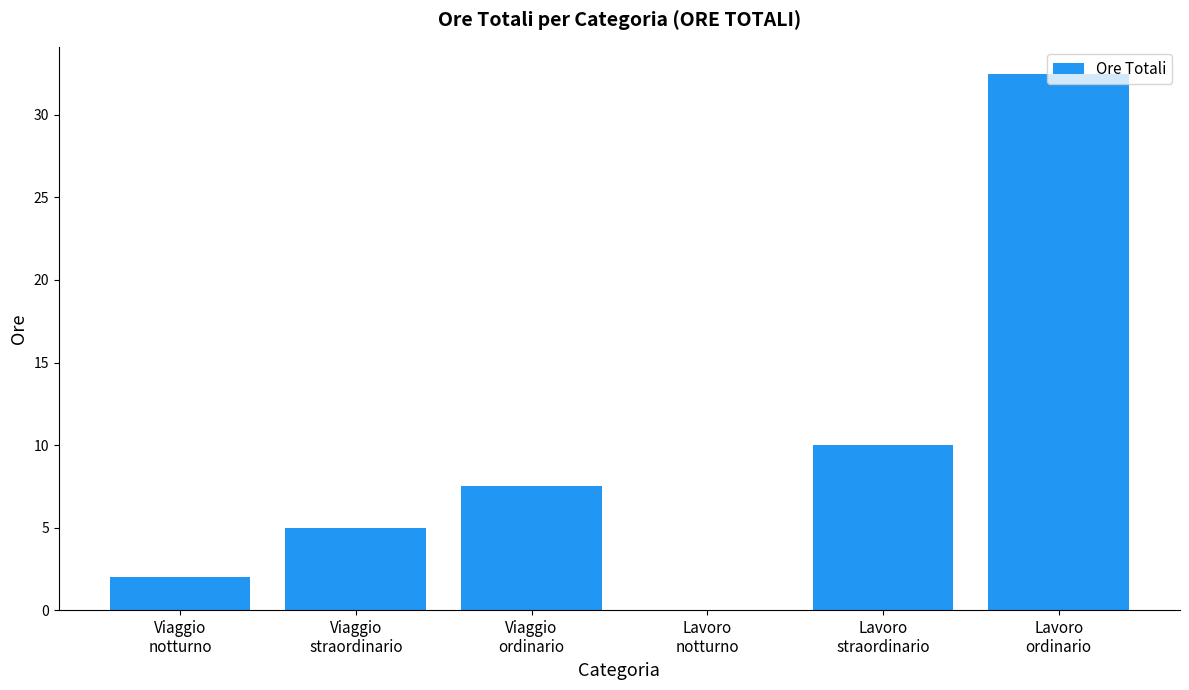

What is the sum of all values?

57.0